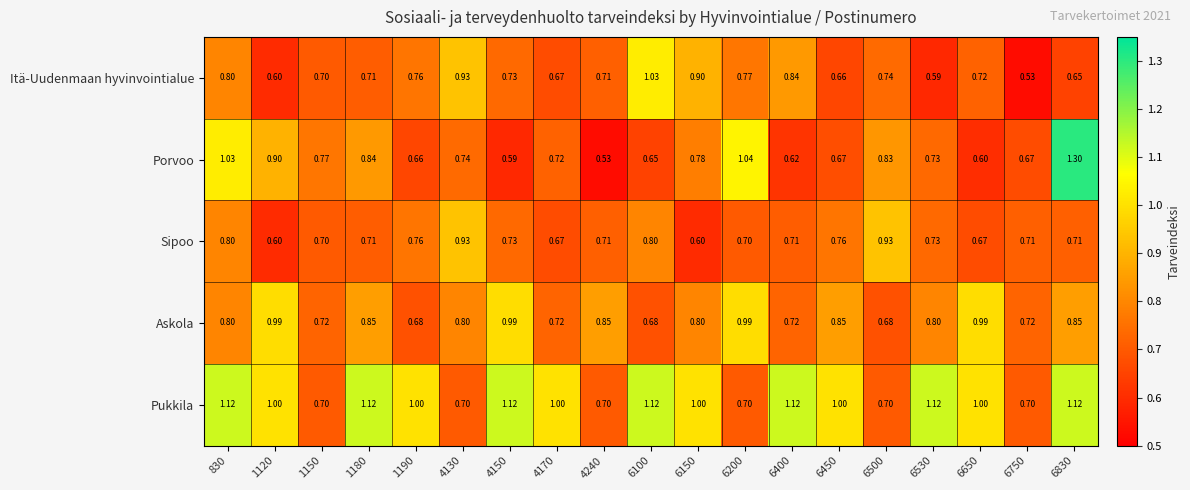

Rank the series by their maximum value, from lowest to highest.

Sipoo, Askola, Itä-Uudenmaan hyvinvointialue, Pukkila, Porvoo